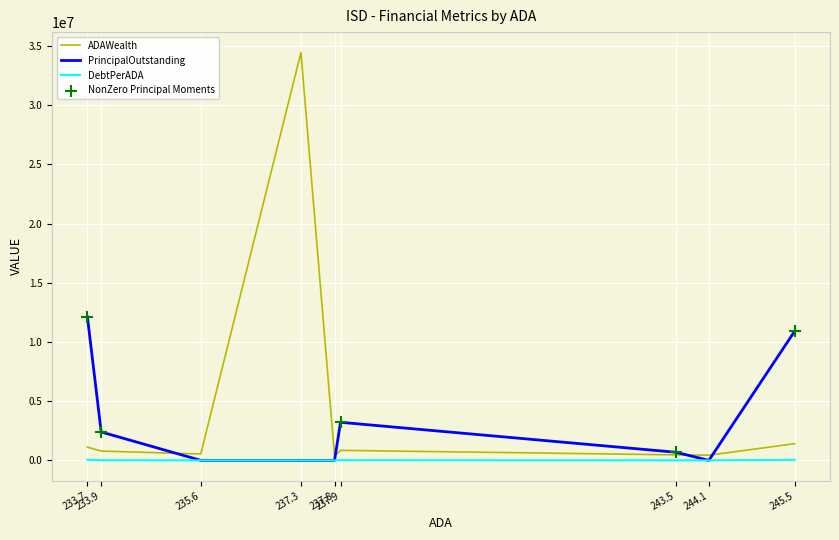

Which series has the largest total across all categories?

ADAWealth